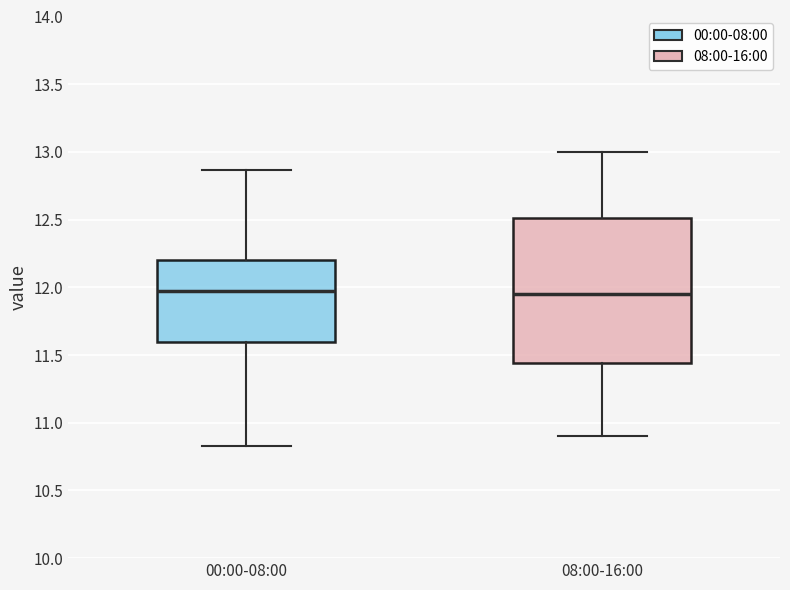

Which box is the tallest, from its lower edge to its upper edge?

08:00-16:00